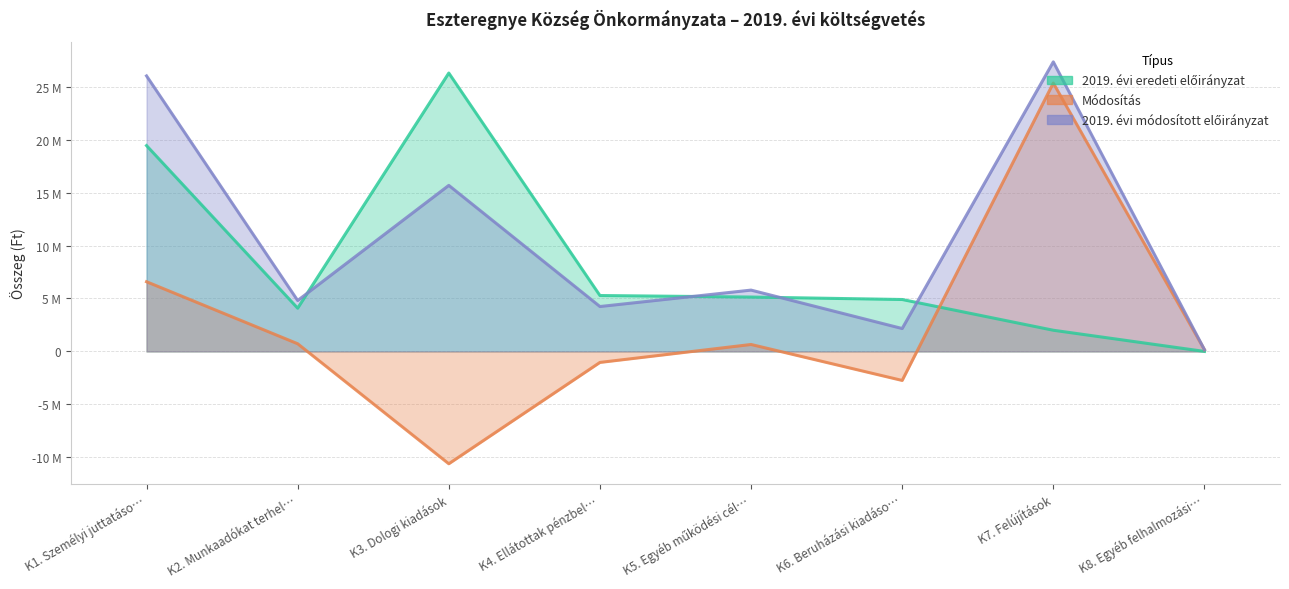

What is the sum of all Módosítás values?

19075919